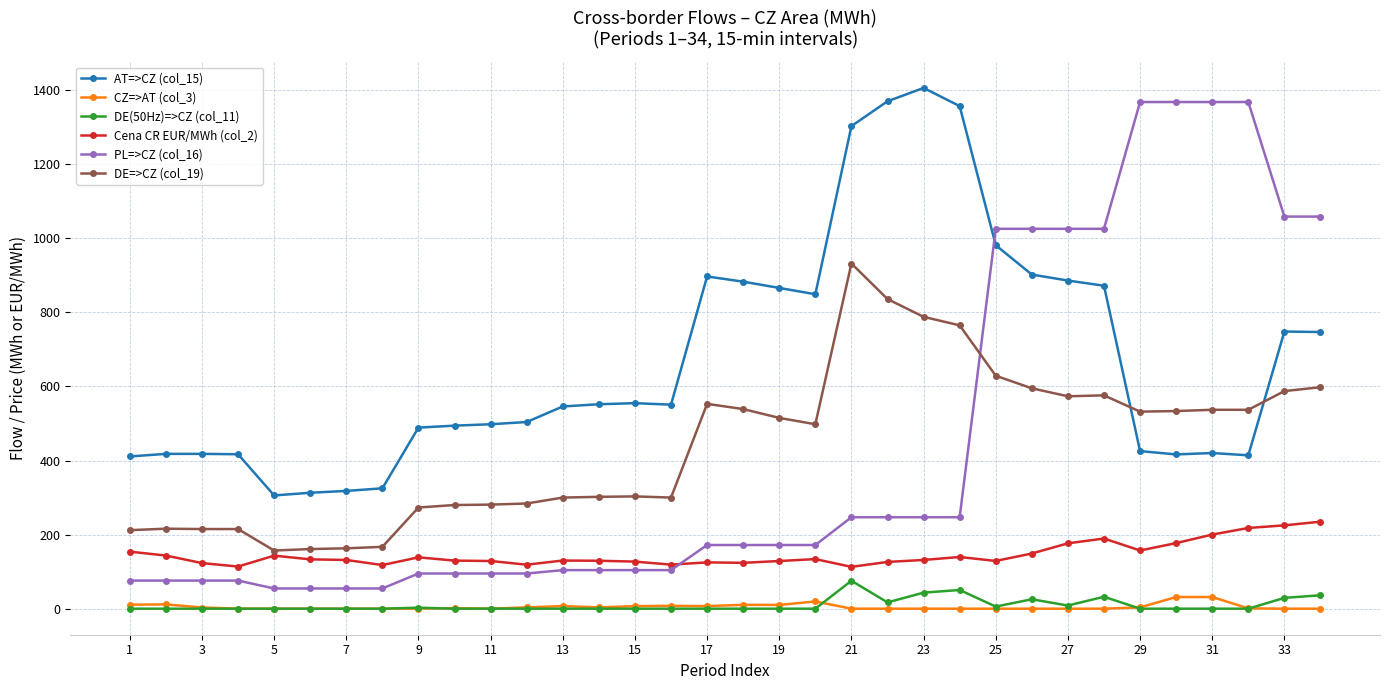

True or false: AT=>CZ (col_15) has more than 1 interior local peaks.

True